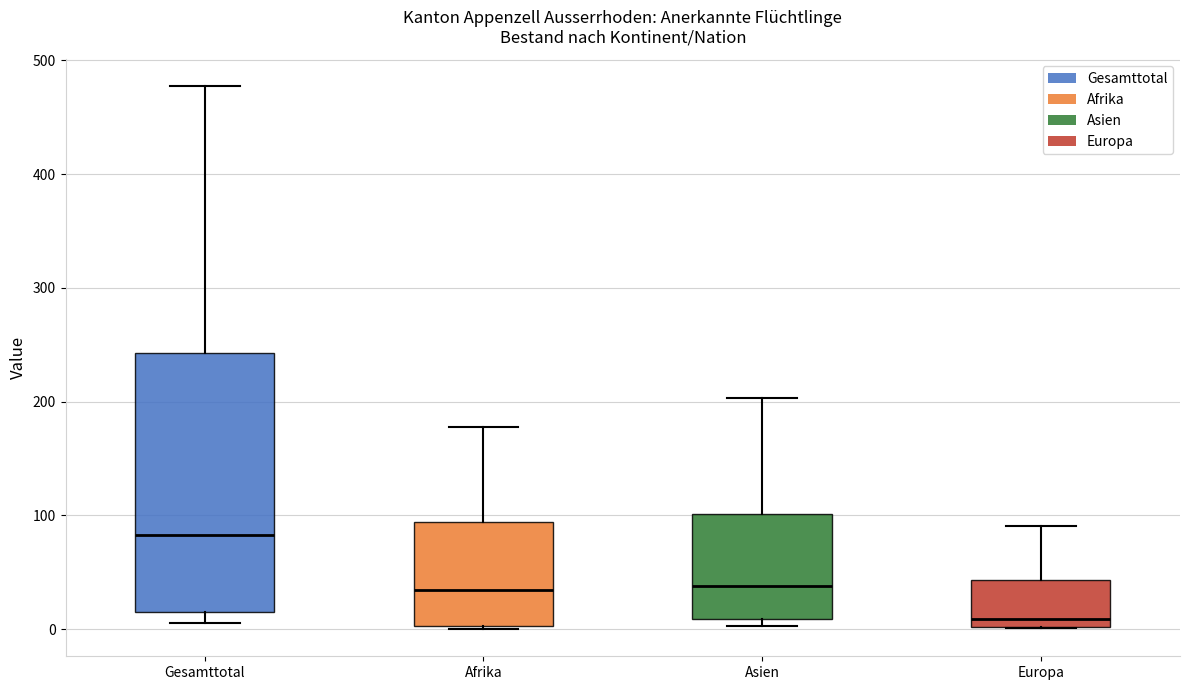

Which box's median line is the lowest?

Europa